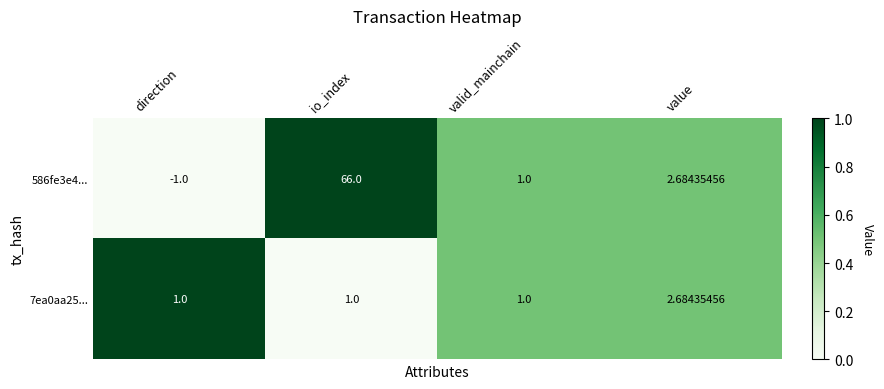

Which category has the highest value in the 7ea0aa25... series?

value